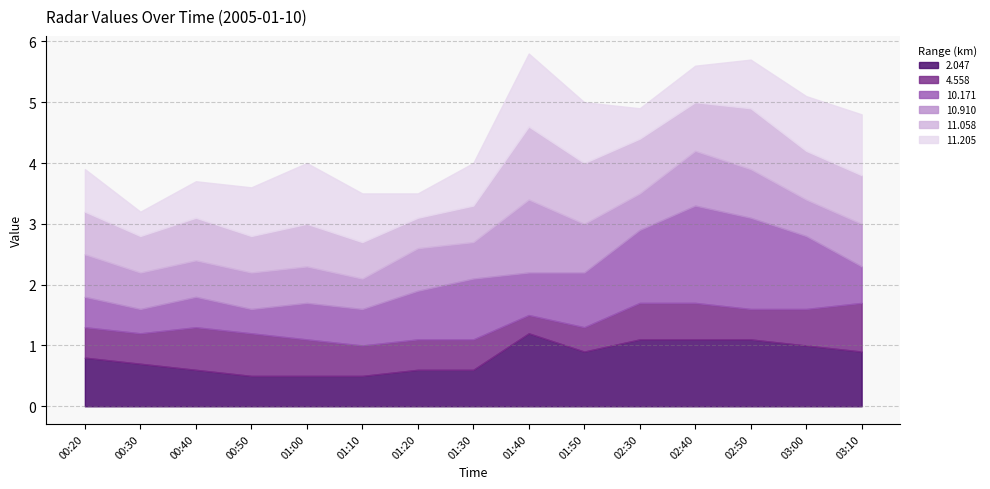

How many lines are shown in the chart?

6